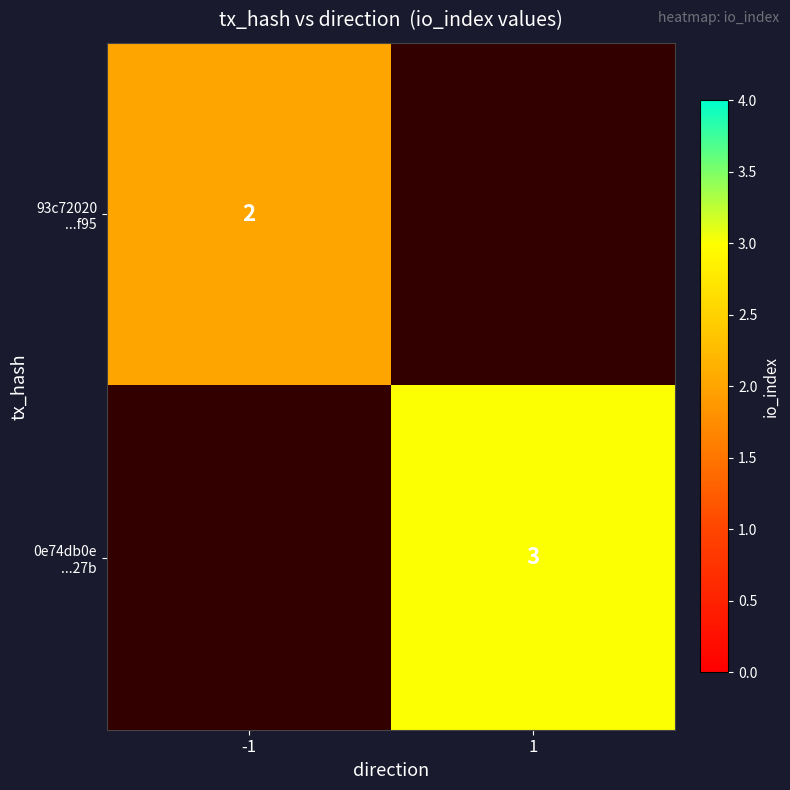

How many values in 93c72020 ...f95 are above zero?

1